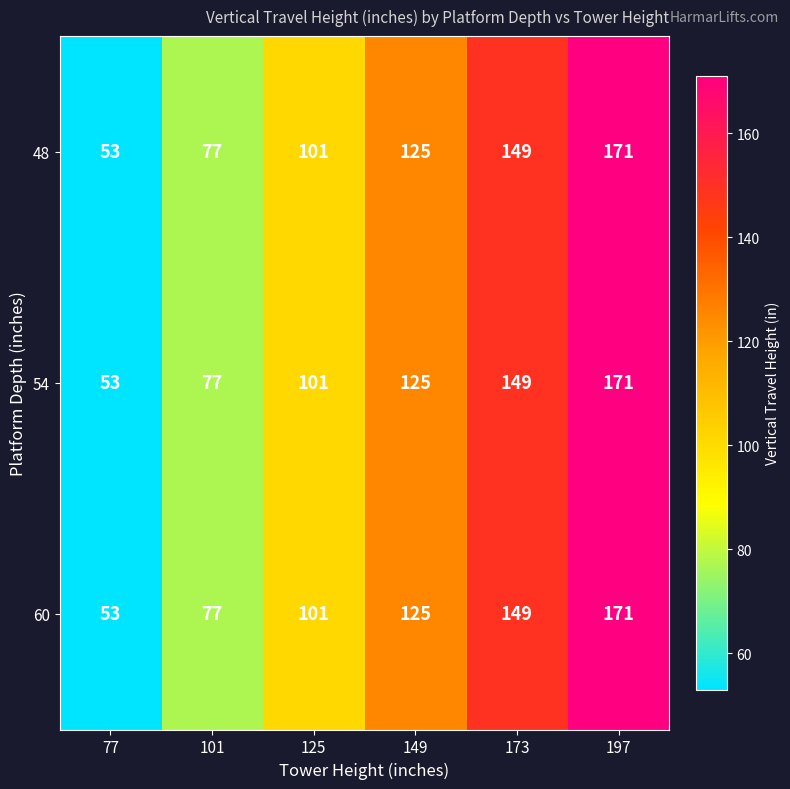

Is the value of 54 at 197 greater than the value of 60 at 77?

Yes